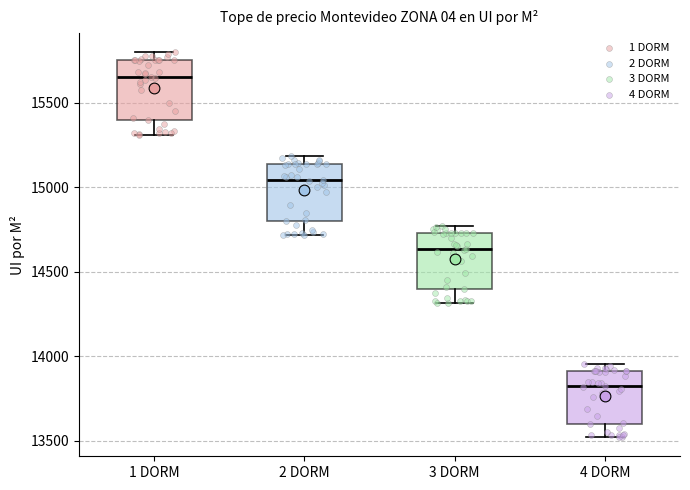

Reading left to right, transcribe this box plot: for each box, give where its median line is, the range the box spans, and where its two whiskers end, as read against the y-axis. The values are not printed on the chart, so give them approximately, as read against the axis.

1 DORM: median 15650, box 15400 to 15750, whiskers 15300 to 15800
2 DORM: median 15050, box 14800 to 15150, whiskers 14700 to 15200
3 DORM: median 14650, box 14400 to 14750, whiskers 14300 to 14750 (just above the box's upper edge)
4 DORM: median 13800, box 13600 to 13900, whiskers 13500 to 13950